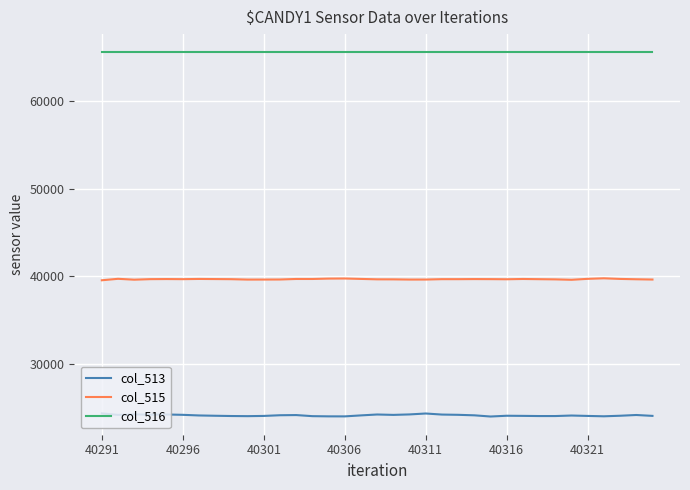

What is the maximum value for col_513?

24370